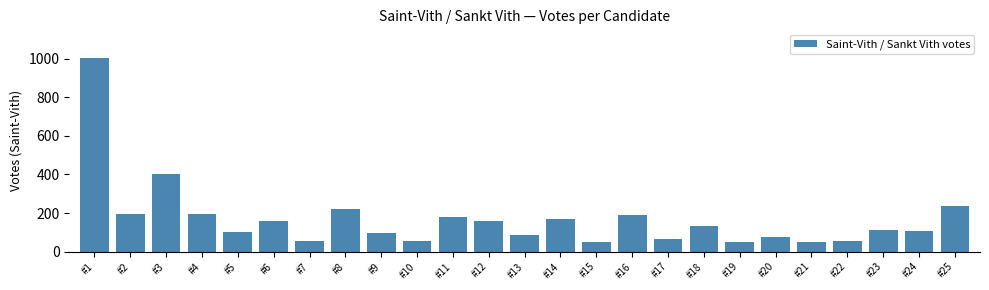

The value at #2 is 195. True or false?

True